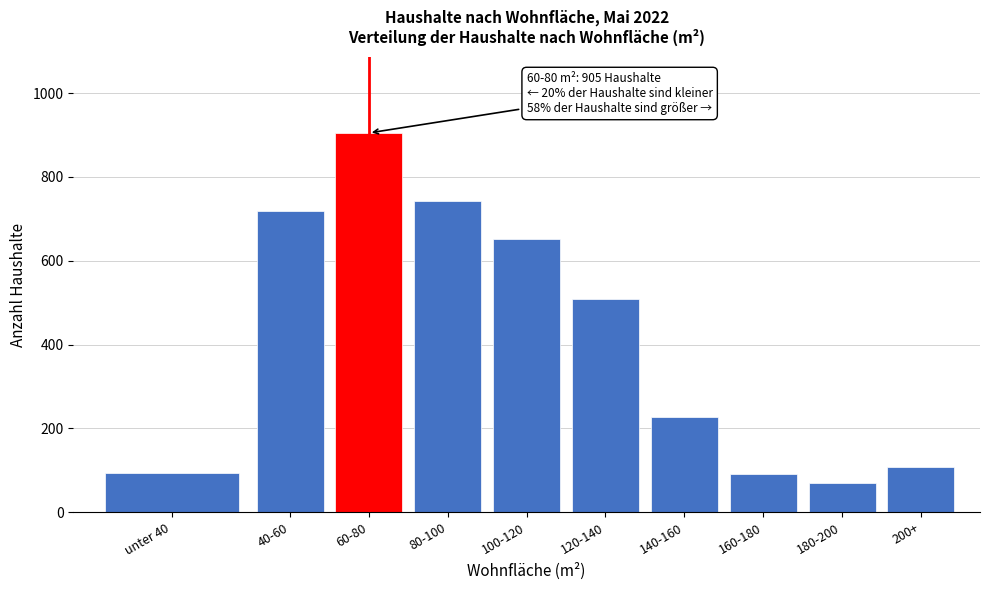

What is the value of the 7th bar from the left?

227